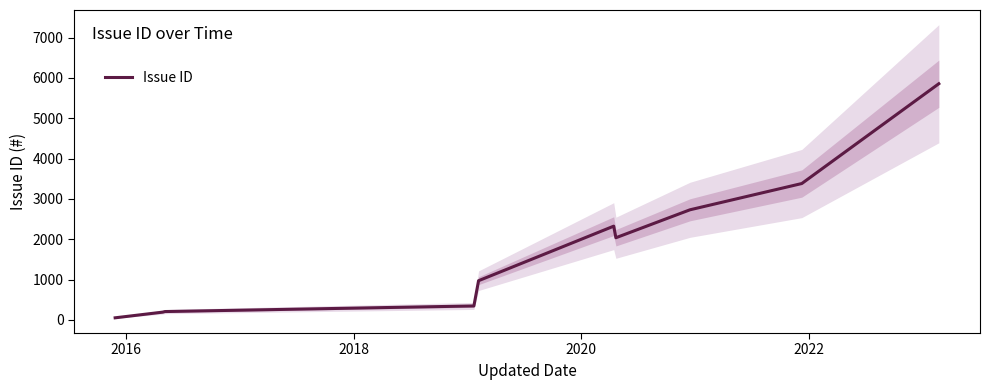

What is the maximum value for Issue ID?

5856